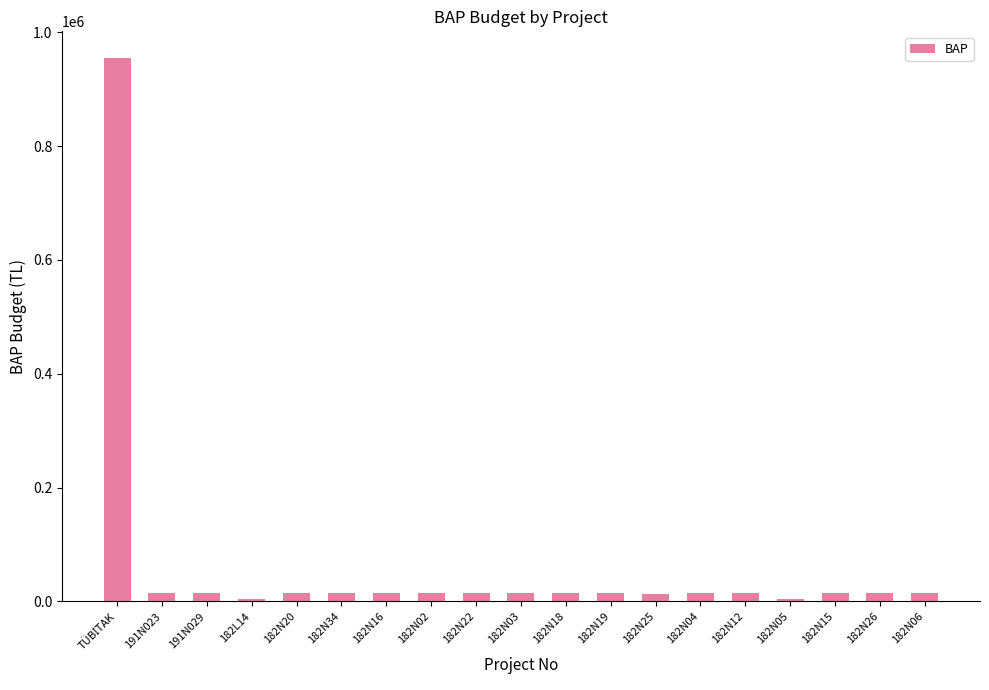

What is the difference between the values at 182N15 and 182N34?

18.5